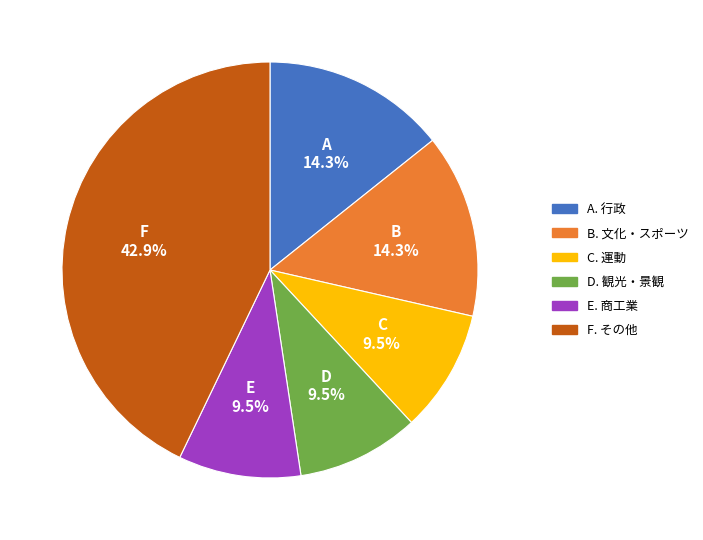

Is there any slice that represents more than half of the pie?

No